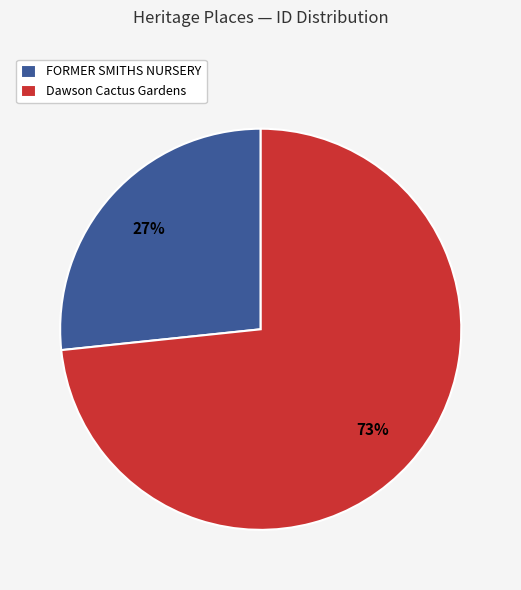

What is the ratio of the value at FORMER SMITHS NURSERY to the value at Dawson Cactus Gardens?

0.4